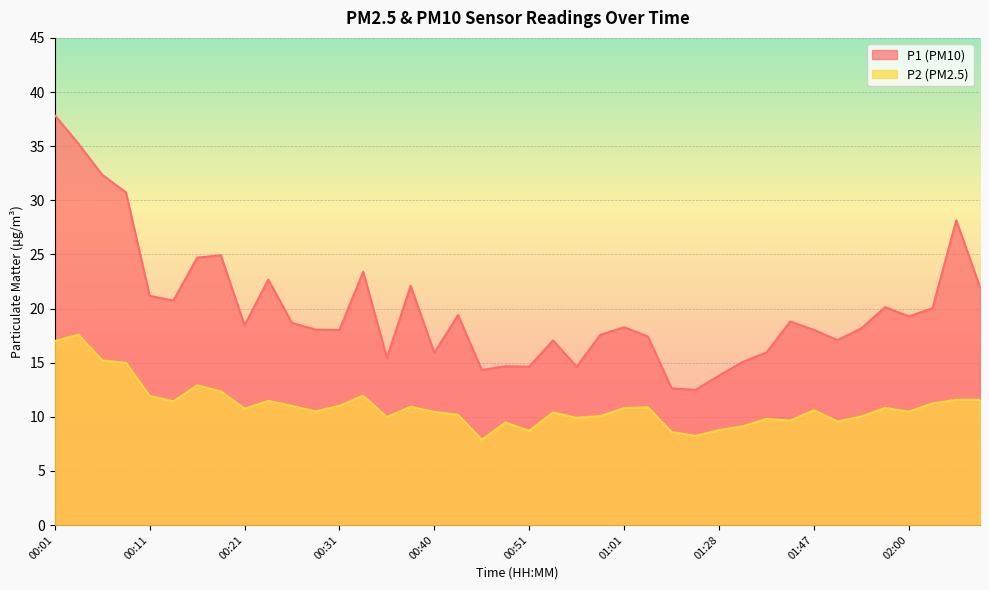

Reading right to left, extract all data points from this chart.

P1: 22.0	28.1	20.0	19.3	20.1	18.2	17.1	18.0	18.8	15.9	15.1	13.8	12.5	12.6	17.4	18.3	17.6	14.6	17.1	14.6	14.7	14.3	19.4	15.9	22.1	15.4	23.4	18.0	18.1	18.7	22.7	18.4	24.9	24.7	20.7	21.2	30.7	32.4	35.2	37.9
P2: 11.6	11.6	11.2	10.5	10.8	10.0	9.6	10.6	9.7	9.8	9.1	8.8	8.2	8.6	10.9	10.8	10.1	9.9	10.4	8.7	9.5	7.9	10.2	10.4	10.9	10.0	11.9	11.0	10.5	11.0	11.5	10.8	12.3	12.9	11.4	11.9	15.0	15.2	17.6	17.0